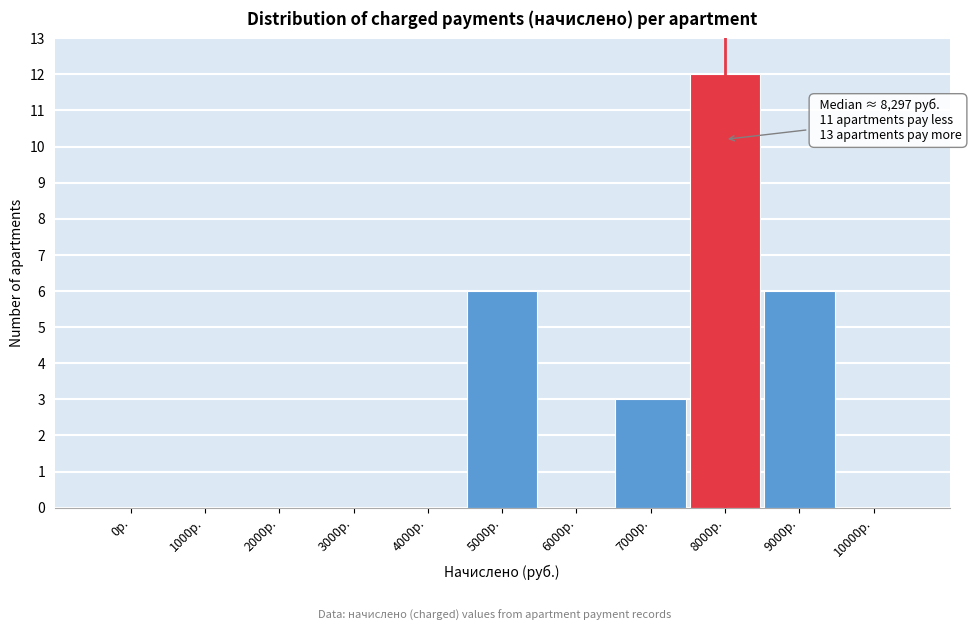

Reading left to right, what are all the values shown in this chart?

0р.=0	1000р.=0	2000р.=0	3000р.=0	4000р.=0	5000р.=6	6000р.=0	7000р.=3	8000р.=12	9000р.=6	10000р.=0